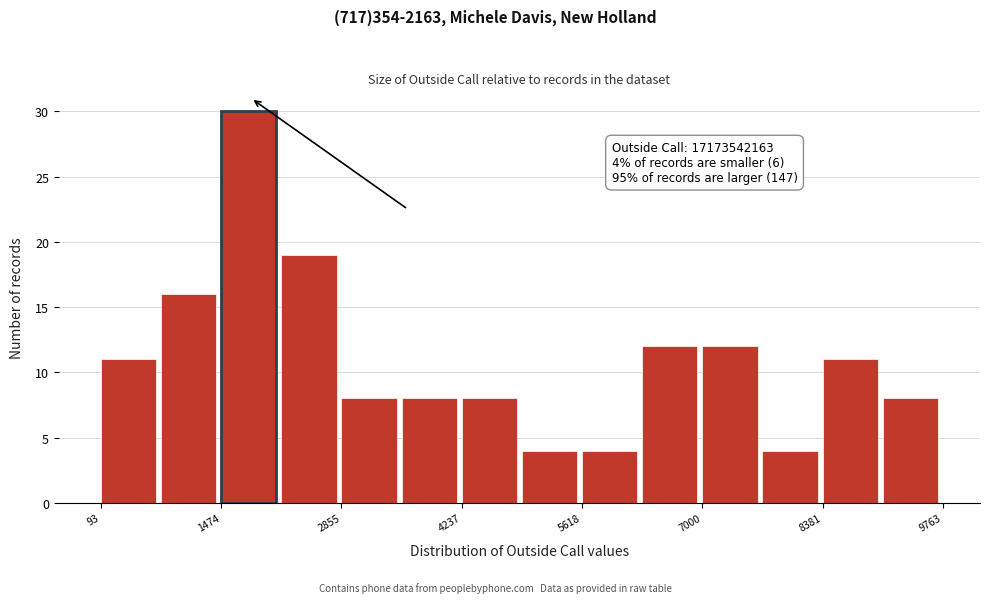

Read against the x-axis, roughly where is the centre of the tallest bar?

1800